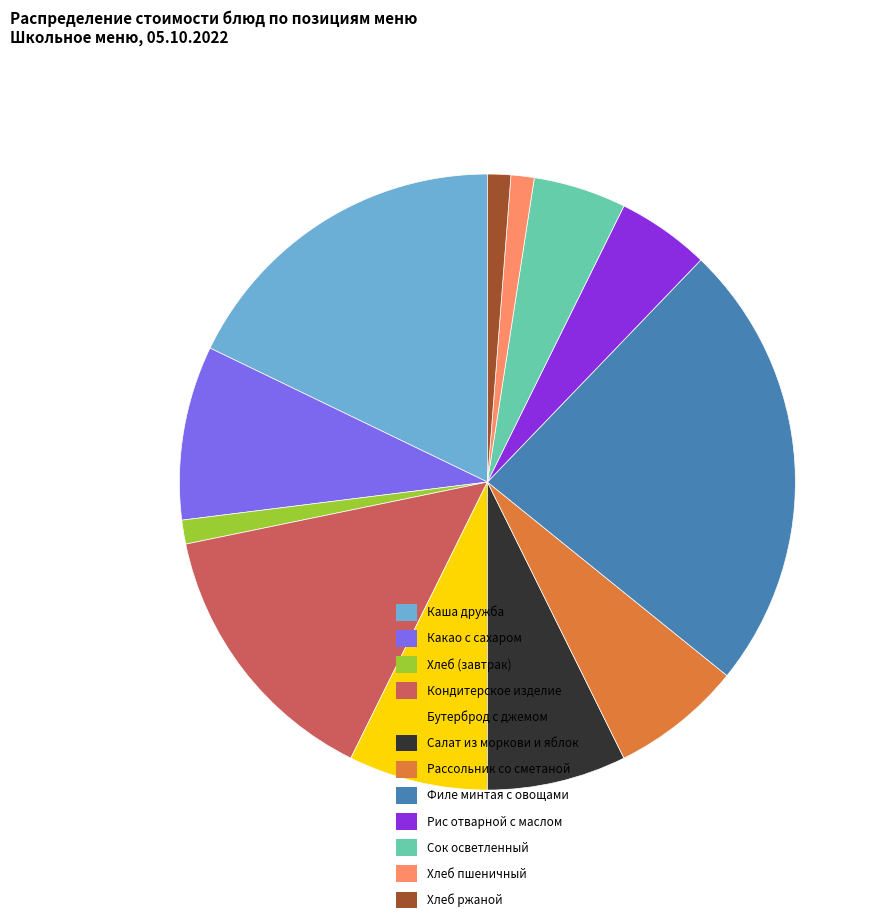

Is it true that Бутерброд с джемом is 21% of the pie?

False